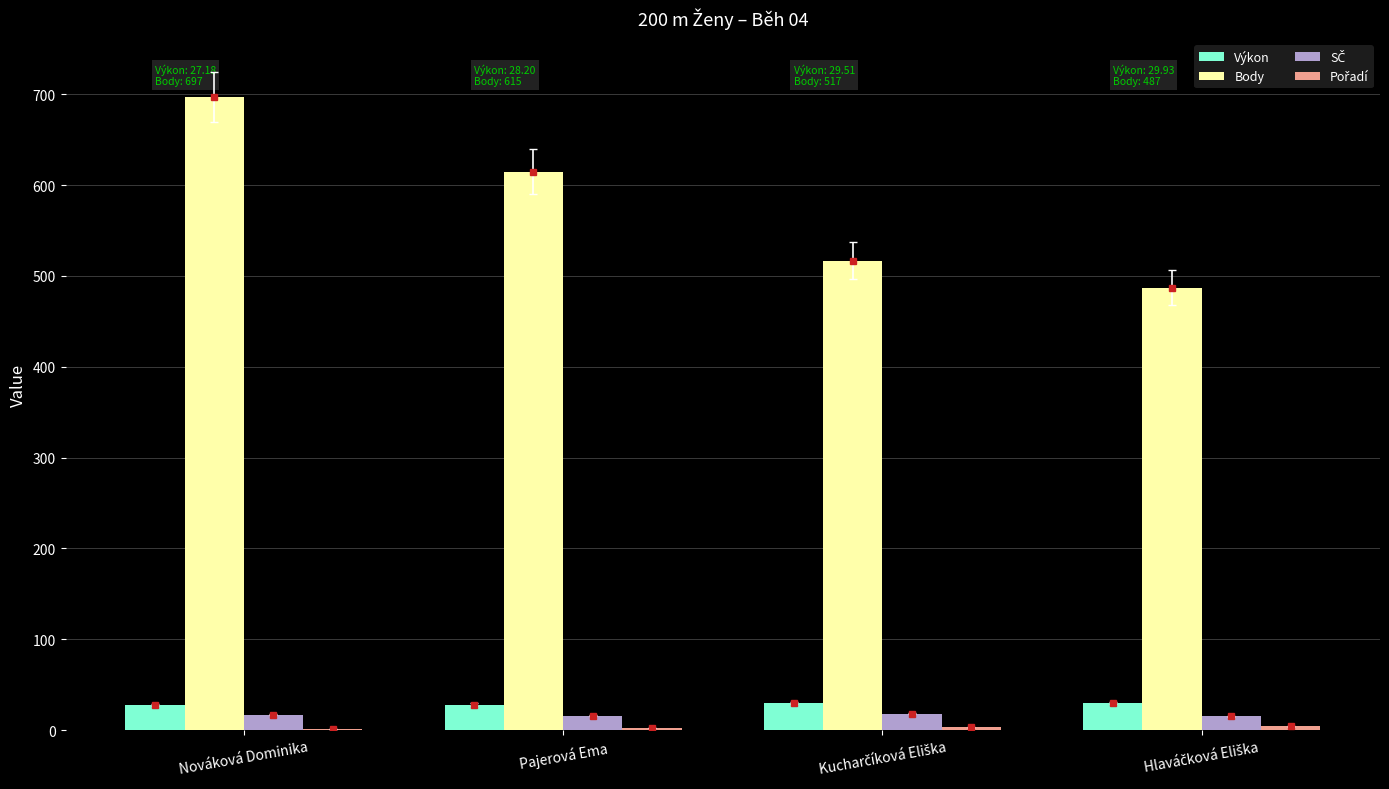

At which category is the sum across all series the highest?

Nováková Dominika